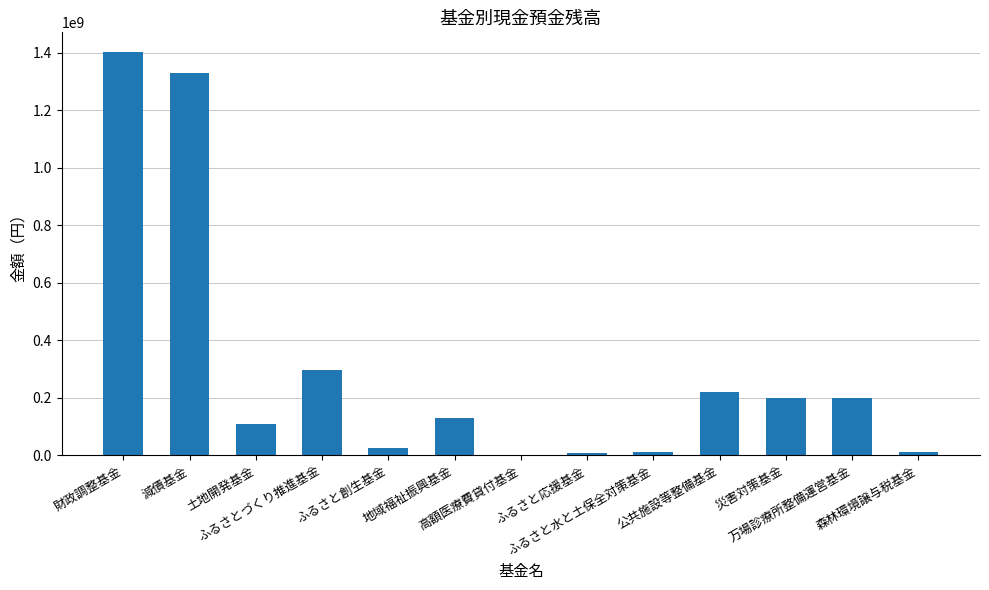

What is the sum of all values?

3938151935